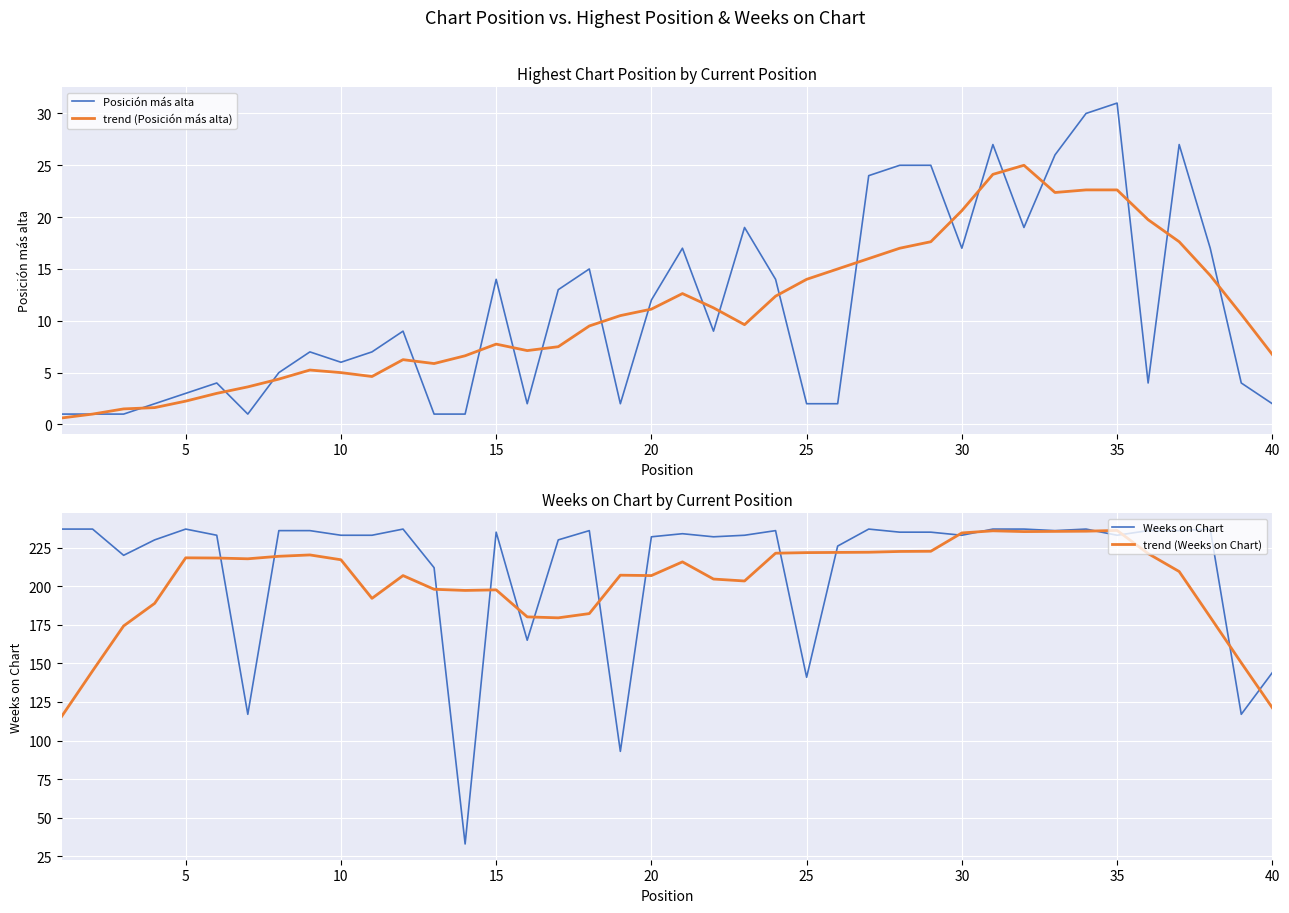

Which series has the widest spread of values?

Weeks on Chart